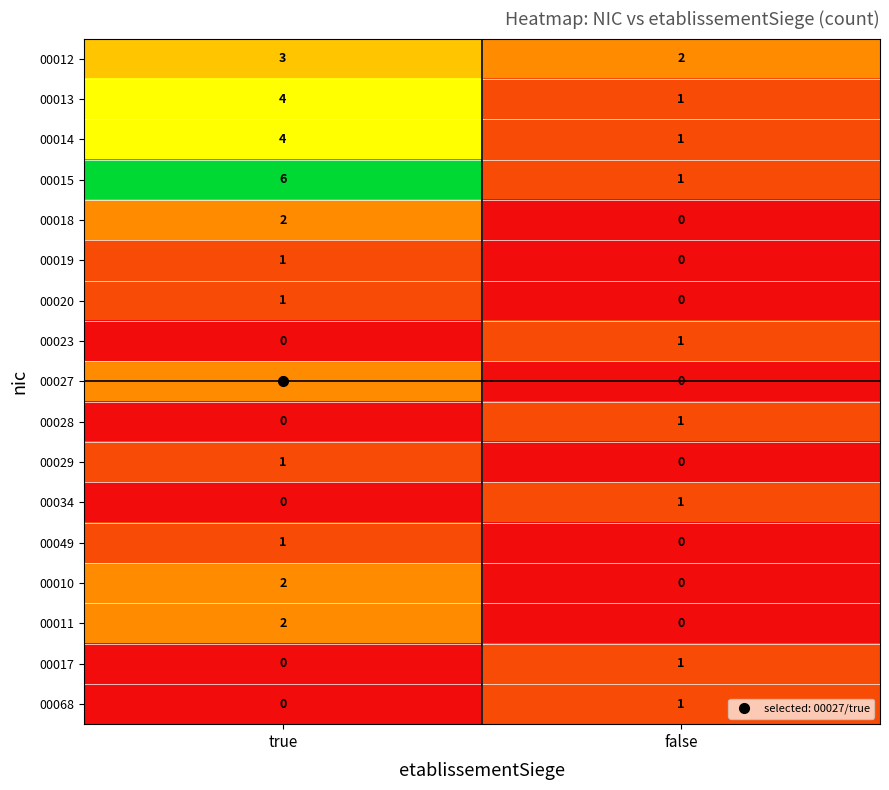

Which label corresponds to the largest value in the chart?

true